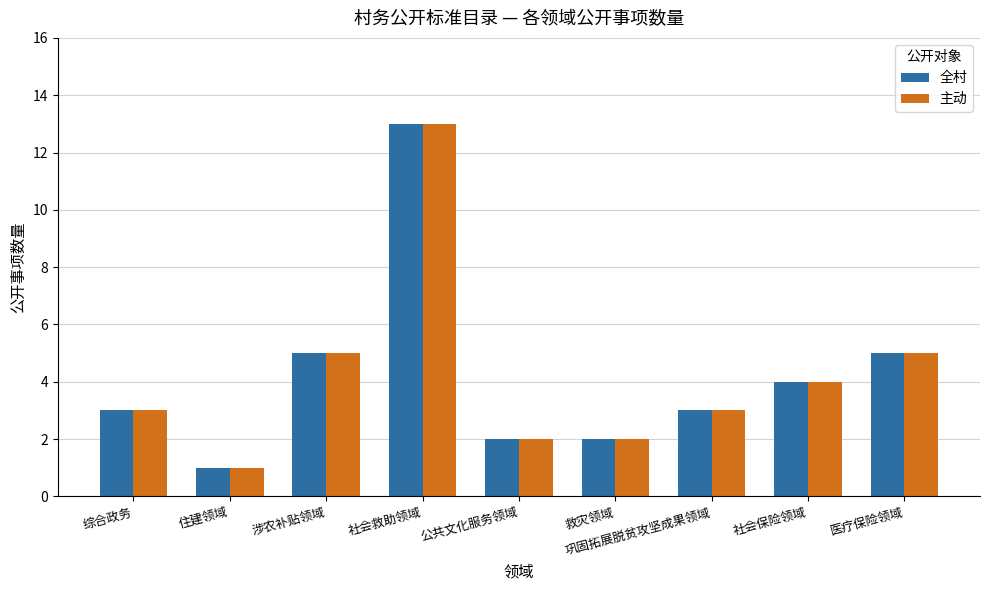

What is the average value of the 全村 series?

4